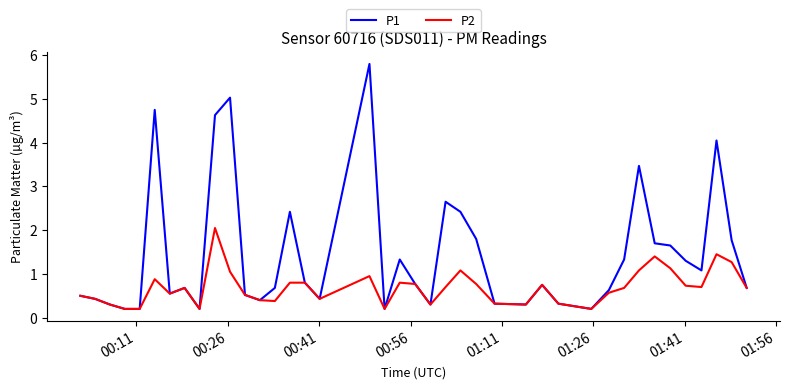

What are all the series names shown in the legend?

P1, P2